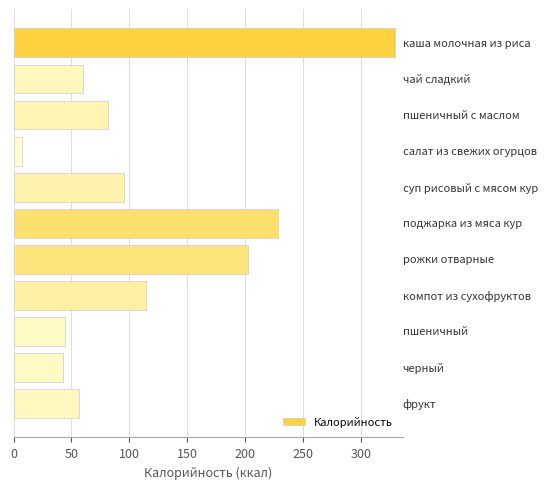

What is the maximum value shown in the chart?

329.5